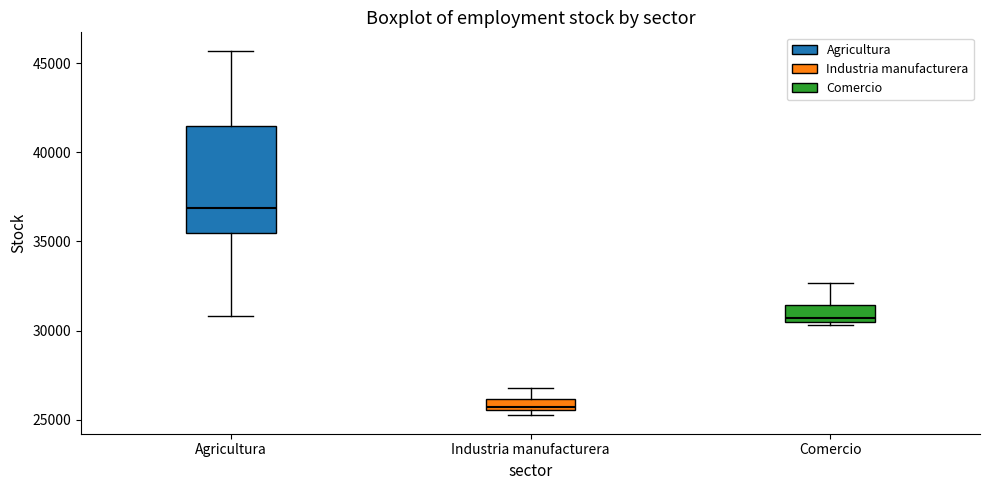

Which box's median line is the highest?

Agricultura